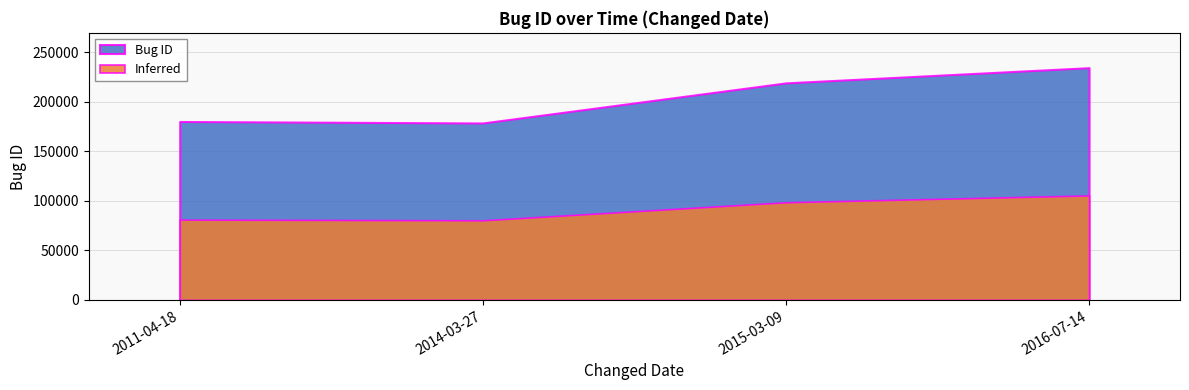

True or false: Bug ID has more than 1 points higher than both neighbors.

False